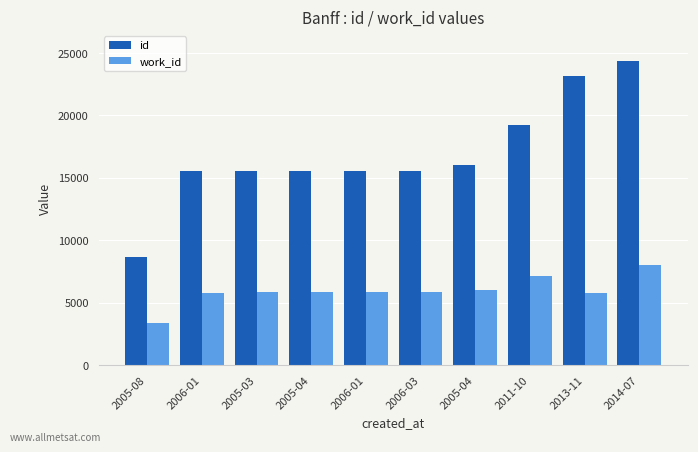

How many values in the id series are below 15576?

5